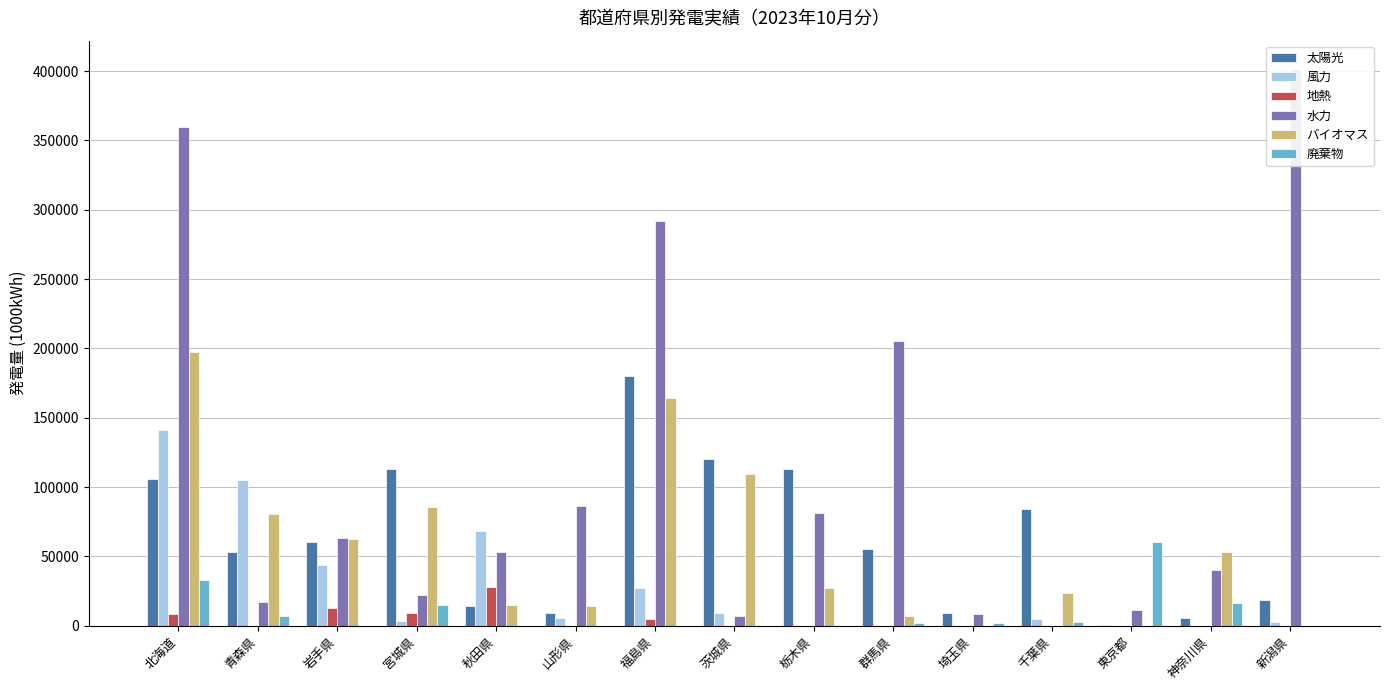

Reading right to left, what are all the values shown in this chart?

太陽光: 新潟県=18913.0	神奈川県=5369.2	東京都=622.0	千葉県=84280.0	埼玉県=9369.2	群馬県=55521.8	栃木県=113161.3	茨城県=119937.7	福島県=180057.9	山形県=8905.0	秋田県=14086.8	宮城県=113205.3	岩手県=60532.7	青森県=53060.5	北海道=105740.3
風力: 新潟県=2484.0	神奈川県=70.0	東京都=0.0	千葉県=4698.0	埼玉県=0.0	群馬県=0.0	栃木県=0.0	茨城県=9457.0	福島県=27225.0	山形県=5573.0	秋田県=68405.1	宮城県=3120.0	岩手県=43651.0	青森県=104916.9	北海道=141273.4
地熱: 新潟県=0.0	神奈川県=0.0	東京都=0.0	千葉県=0.0	埼玉県=0.0	群馬県=0.0	栃木県=0.0	茨城県=0.0	福島県=4974.0	山形県=0.0	秋田県=27832.0	宮城県=9466.0	岩手県=12763.0	青森県=0.0	北海道=8341.0
水力: 新潟県=401803.0	神奈川県=40244.0	東京都=11114.0	千葉県=0.0	埼玉県=8589.0	群馬県=205614.0	栃木県=81139.0	茨城県=7037.0	福島県=291891.0	山形県=86257.0	秋田県=53079.0	宮城県=22191.0	岩手県=63156.0	青森県=17375.0	北海道=359304.2
バイオマス: 新潟県=0.0	神奈川県=52946.0	東京都=0.0	千葉県=23782.6	埼玉県=0.0	群馬県=7273.0	栃木県=26868.0	茨城県=109112.5	福島県=164342.4	山形県=14435.0	秋田県=15197.5	宮城県=85422.0	岩手県=62309.7	青森県=80299.0	北海道=197604.8
廃棄物: 新潟県=0.0	神奈川県=16283.0	東京都=60198.0	千葉県=2544.0	埼玉県=2316.0	群馬県=1779.0	栃木県=0.0	茨城県=0.0	福島県=0.0	山形県=0.0	秋田県=0.0	宮城県=15181.0	岩手県=0.0	青森県=7225.0	北海道=33046.0